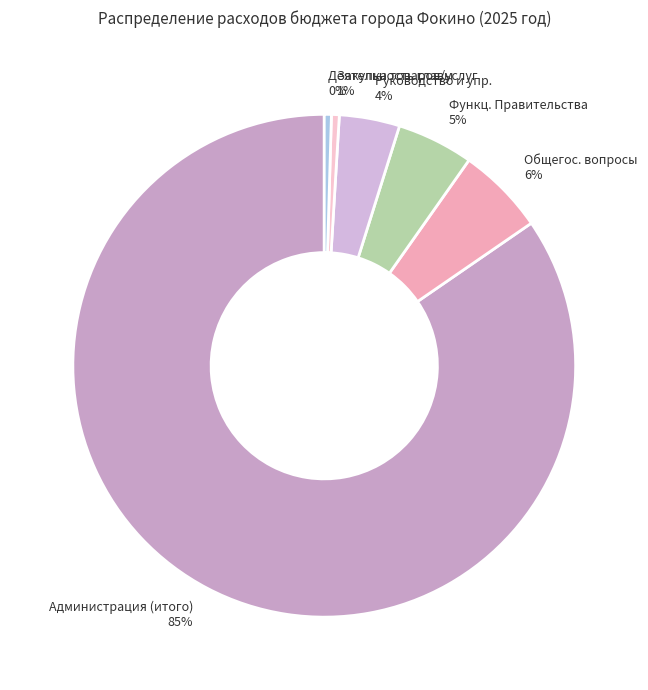

Is it true that Администрация (итого) is 85% of the pie?

True